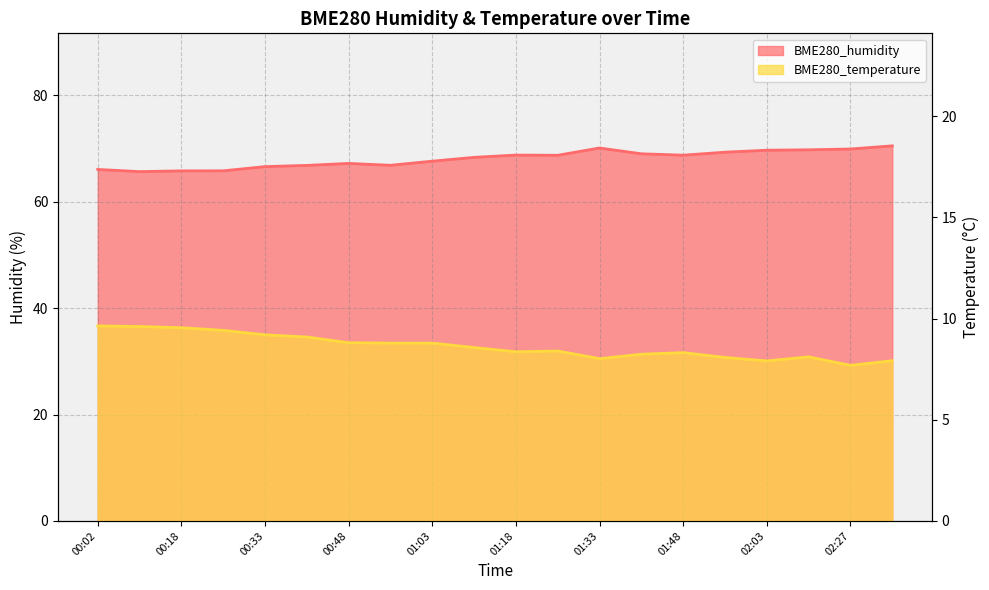

At 01:41, list the series in order from largest to smallest.

BME280_humidity, BME280_temperature